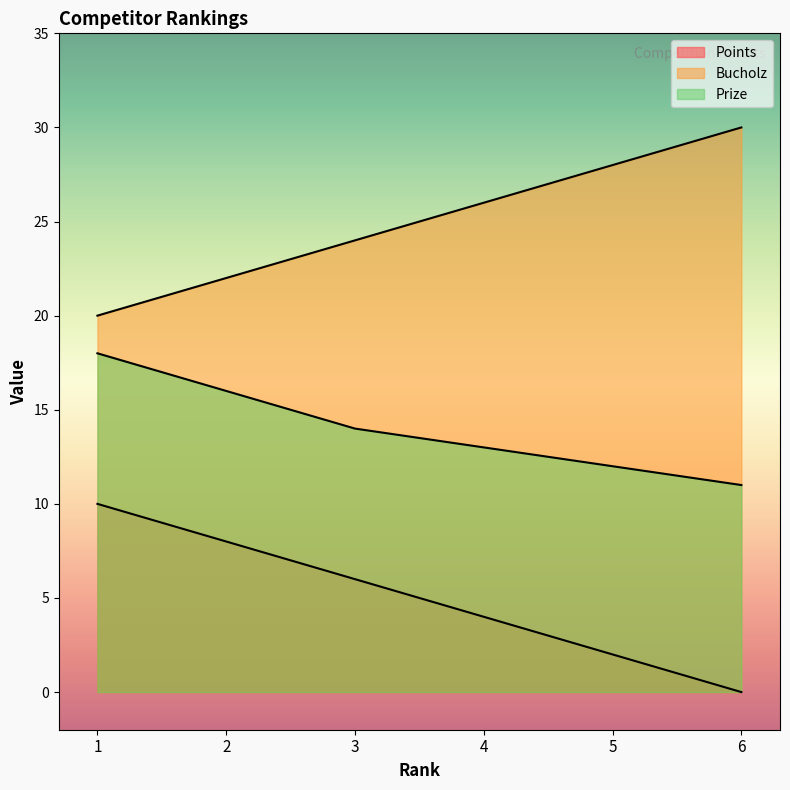

Rank the series by their average value, from highest to lowest.

Bucholz, Prize, Points